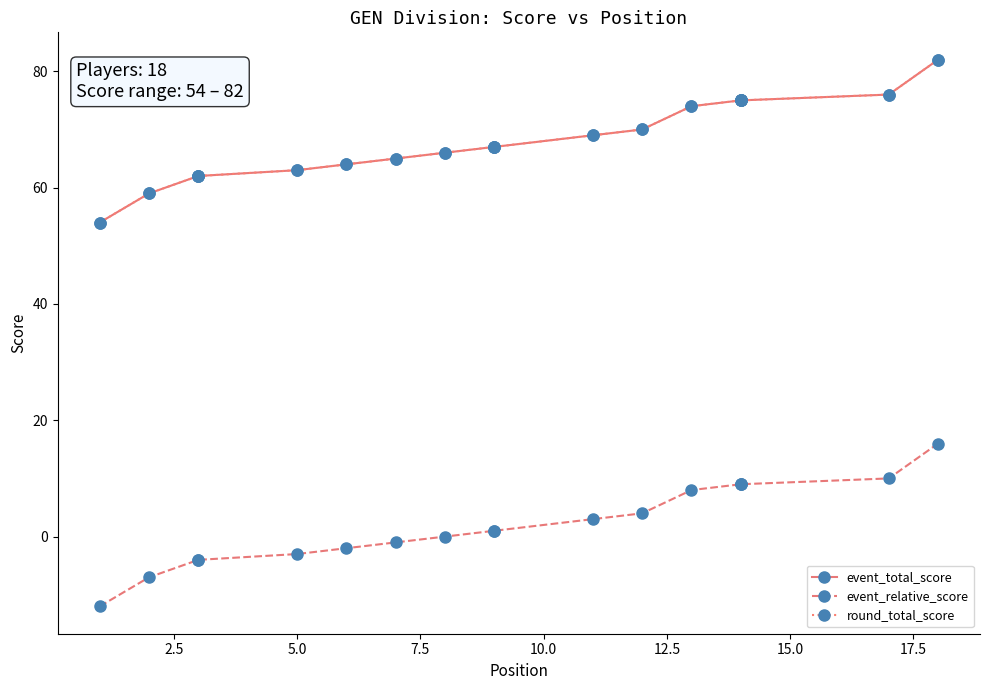

True or false: event_relative_score has more than 0 interior local peaks.

False